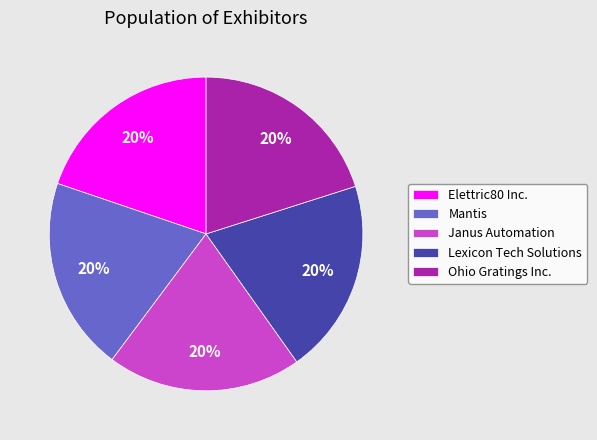

How many segments does this pie chart have?

5